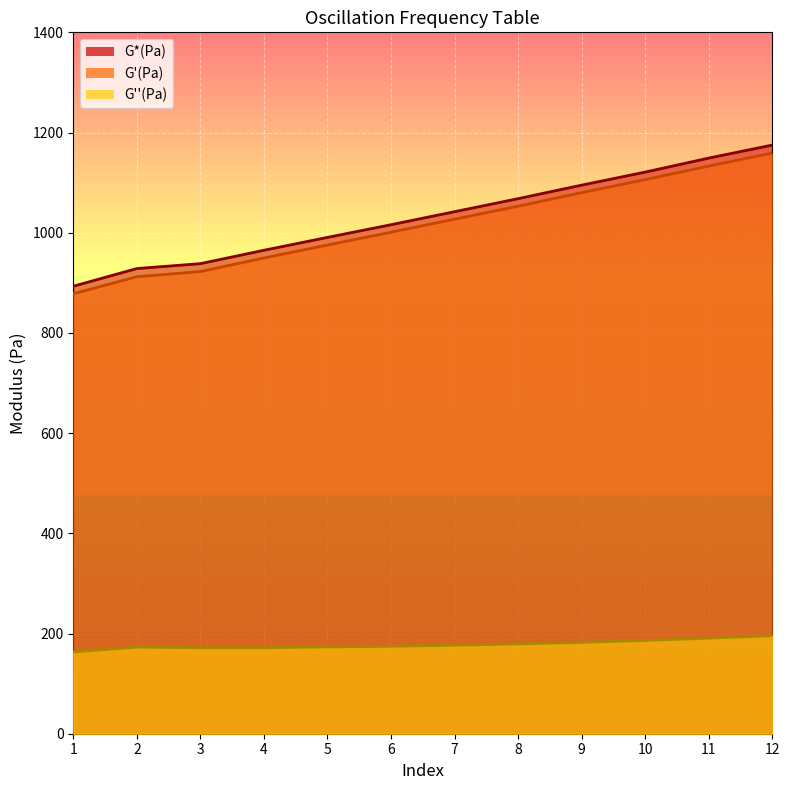

True or false: G''(Pa) has more than 0 points higher than both neighbors.

True